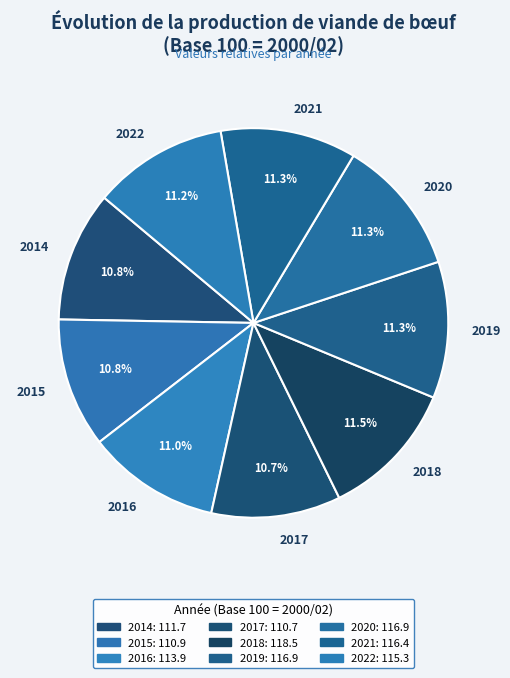

To the nearest percent, what is the average slice percentage?

11%